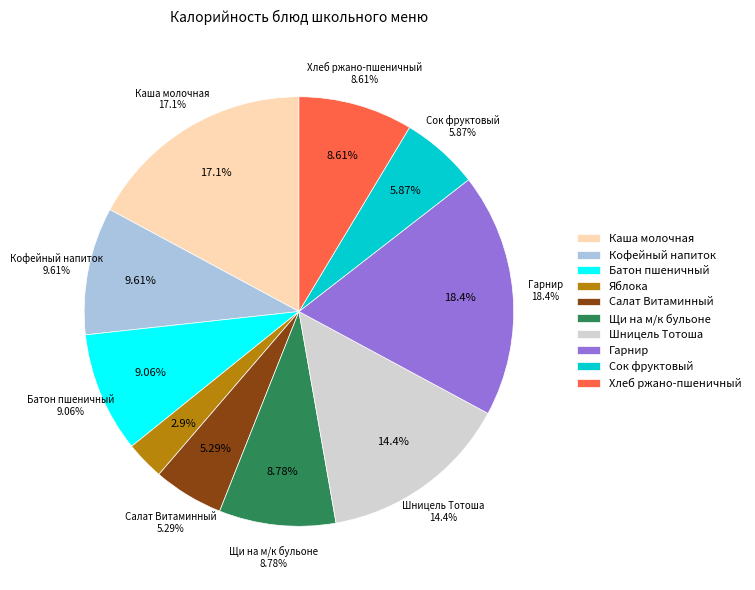

To the nearest percent, what percentage of the pie is Каша молочная?

17%